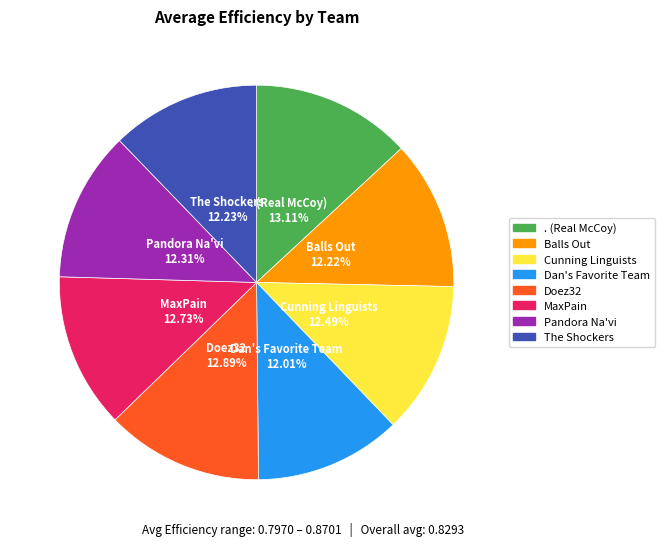

How many slices are in this pie chart?

8